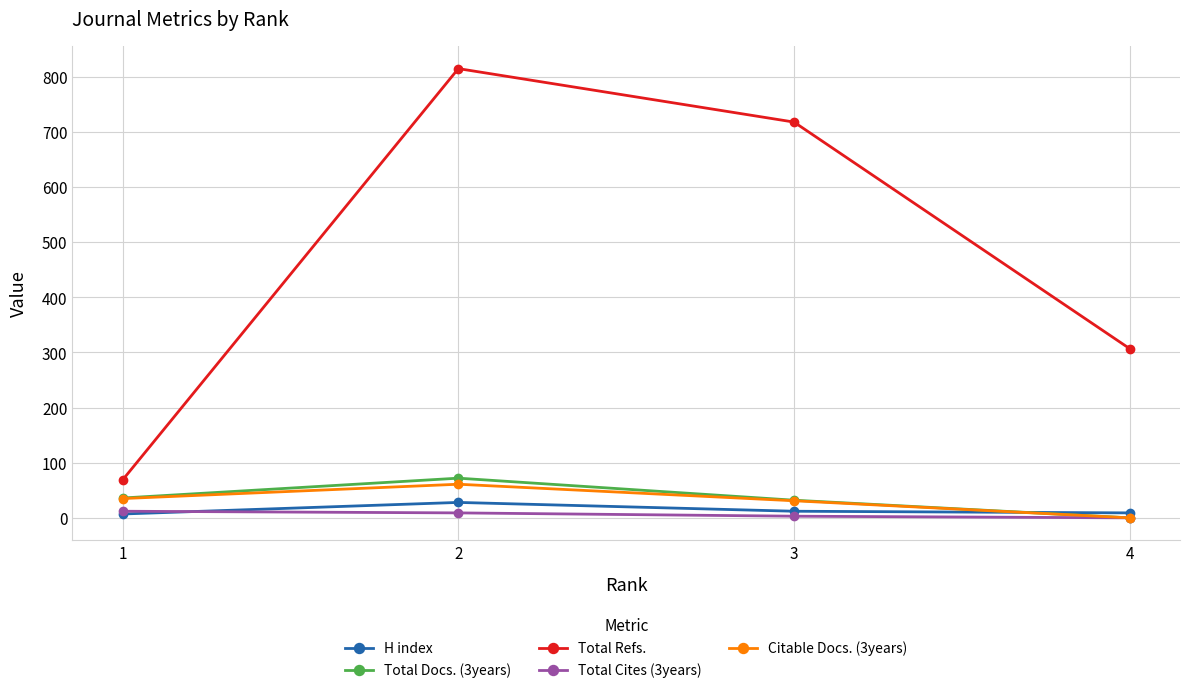

How many interior local peaks does the Citable Docs. (3years) series have?

1